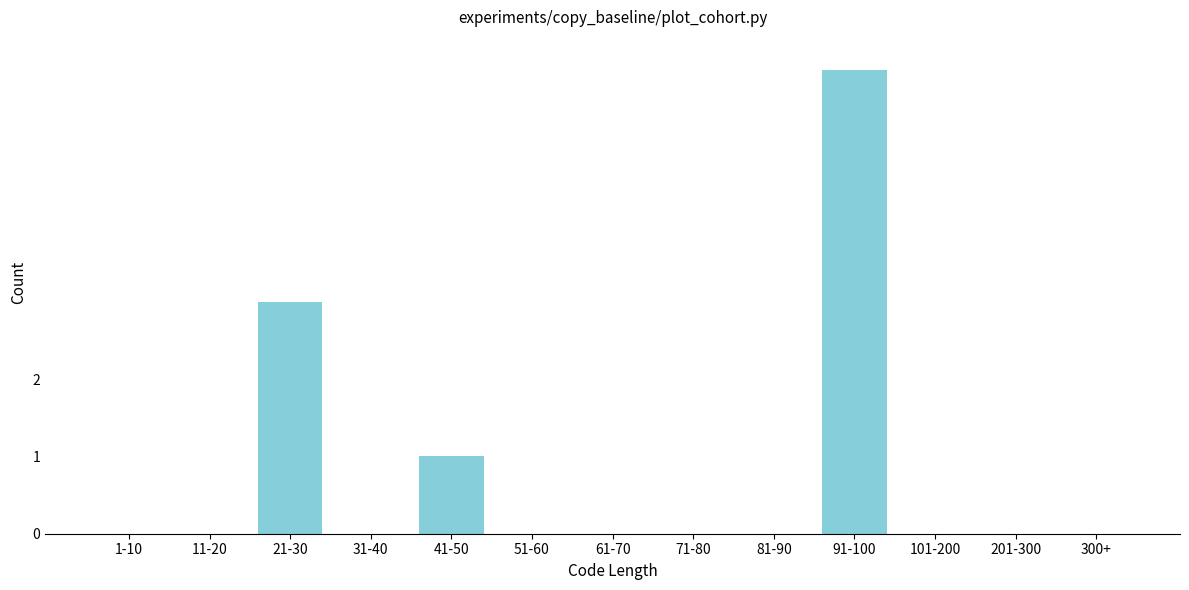

Reading left to right, transcribe all the data shown in this chart.

1-10=0	11-20=0	21-30=3	31-40=0	41-50=1	51-60=0	61-70=0	71-80=0	81-90=0	91-100=6	101-200=0	201-300=0	300+=0